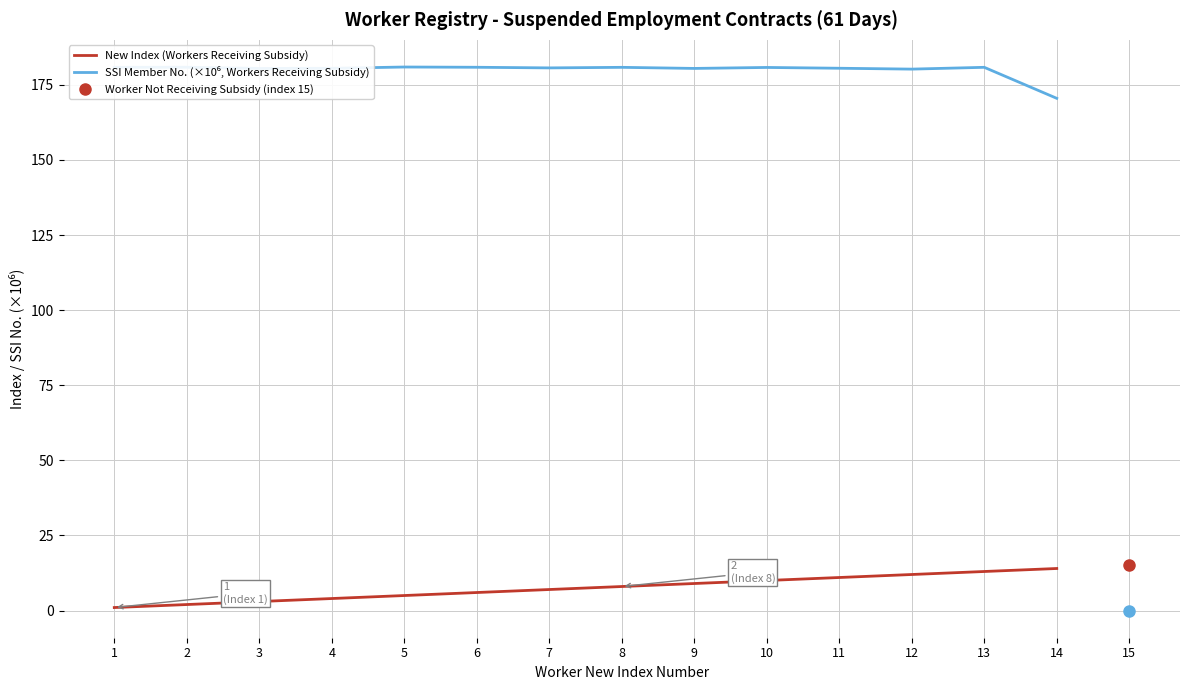

True or false: SSI Member No. (×10⁶, Workers Receiving Subsidy) has a value of 180.8 at 1.

True